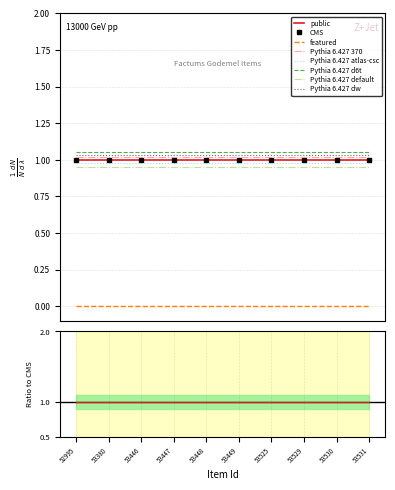

Which series has the largest range (max minus min)?

public